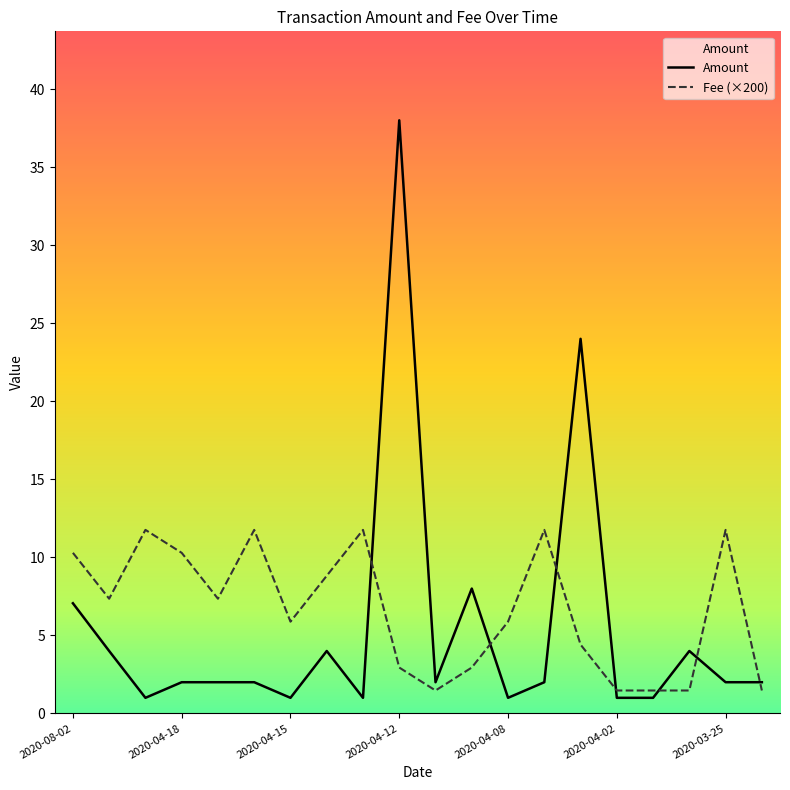

Which category has the highest value in the Amount series?

2020-04-12